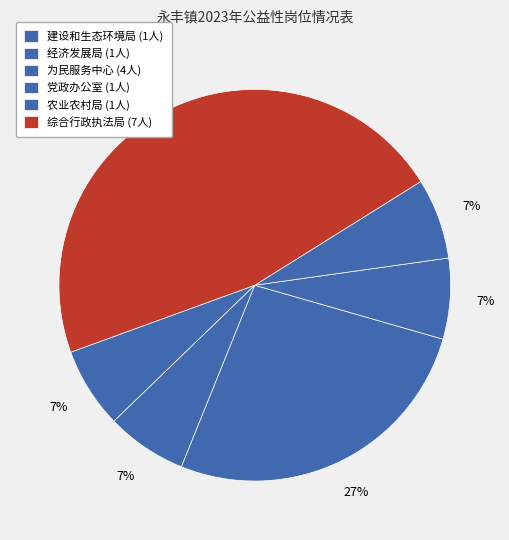

Which category has the smallest portion of the pie?

建设和生态环境局